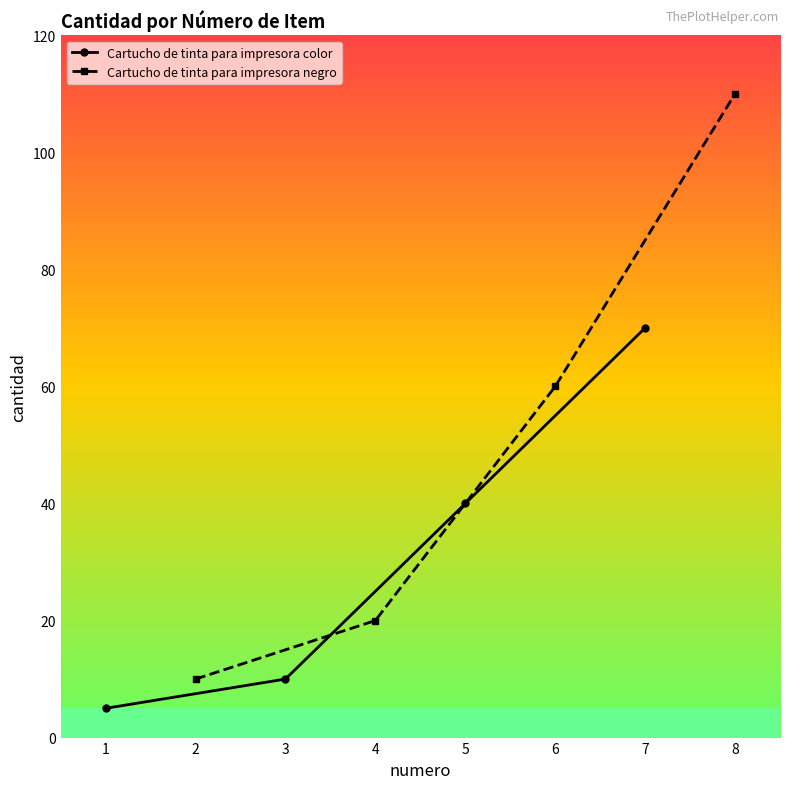

Reading left to right, list all the values displayed in this chart.

Cartucho de tinta para impresora color: 5	10	40	70
Cartucho de tinta para impresora negro: 10	20	60	110